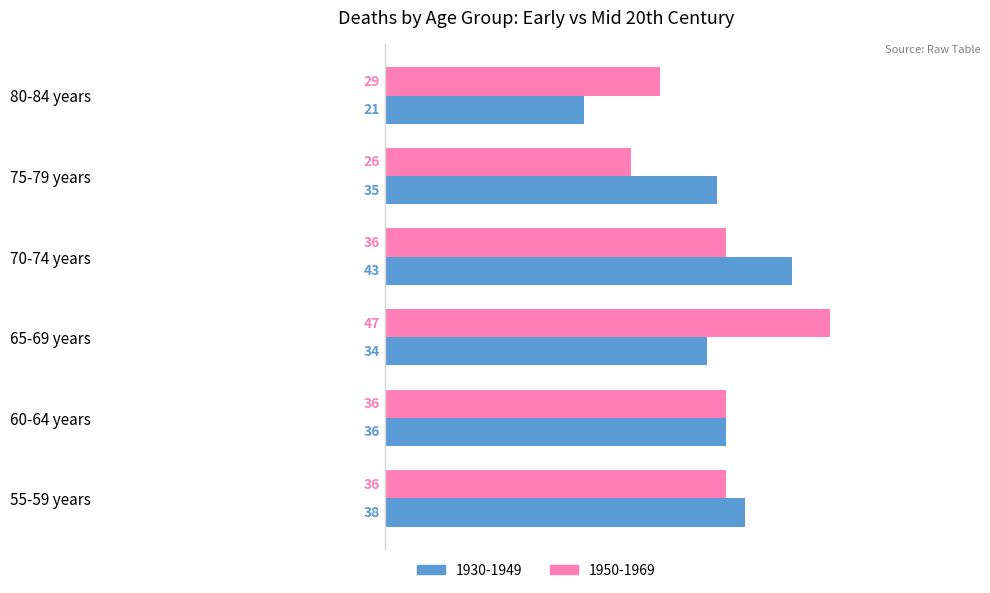

What is the difference between the second highest and second lowest values in the 1930-1949 series?

4